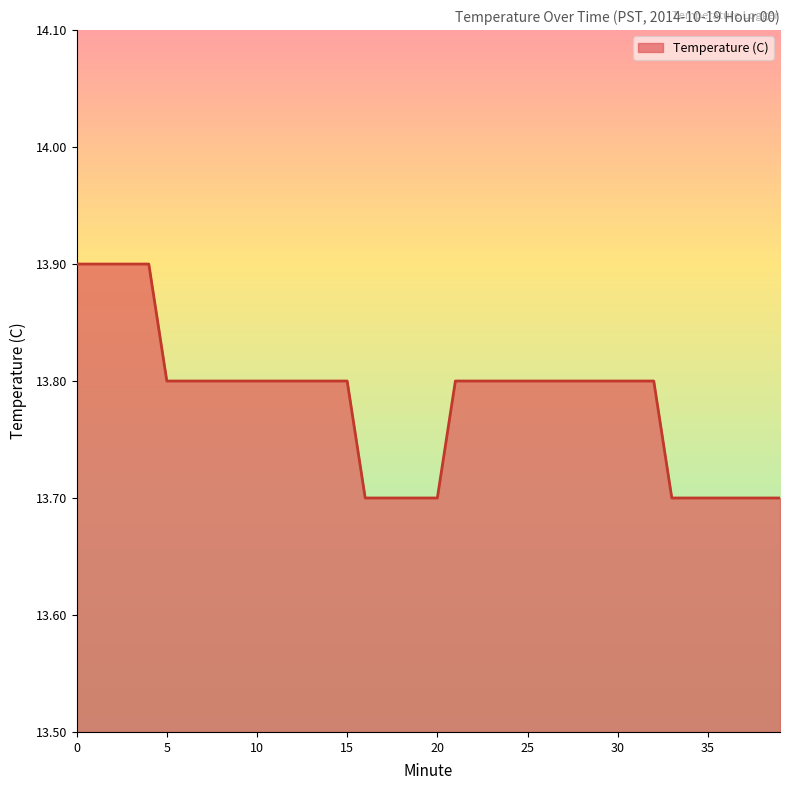

Does the chart display data point markers on the line(s)?

No